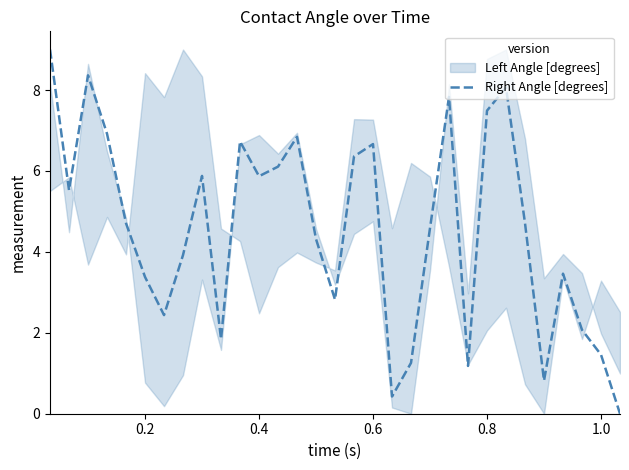

Does the chart have visible grid lines?

No